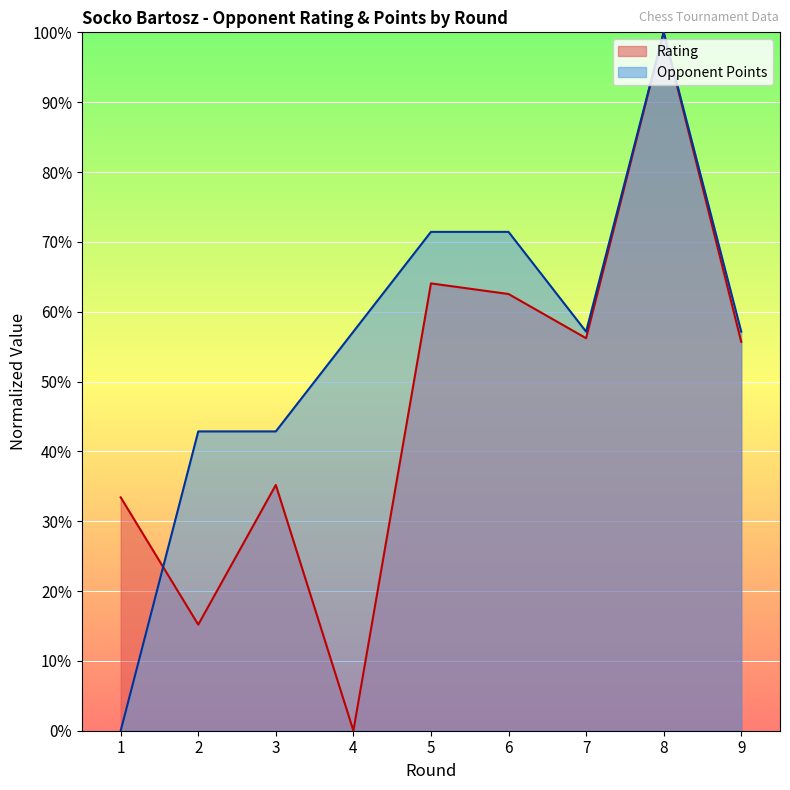

How many series are shown in this chart?

2